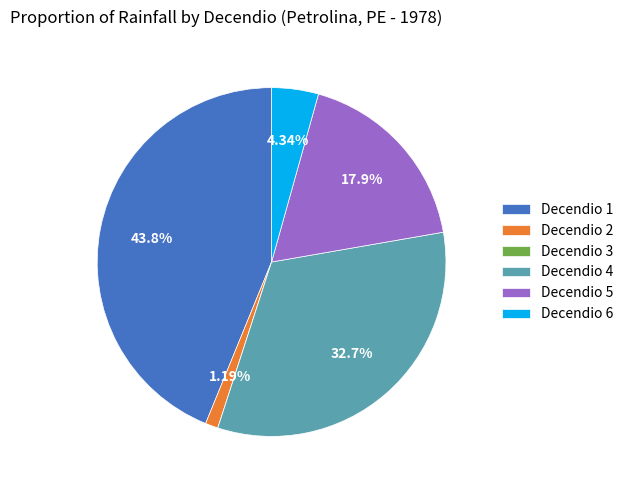

What is the largest slice in the pie chart?

Decendio 1